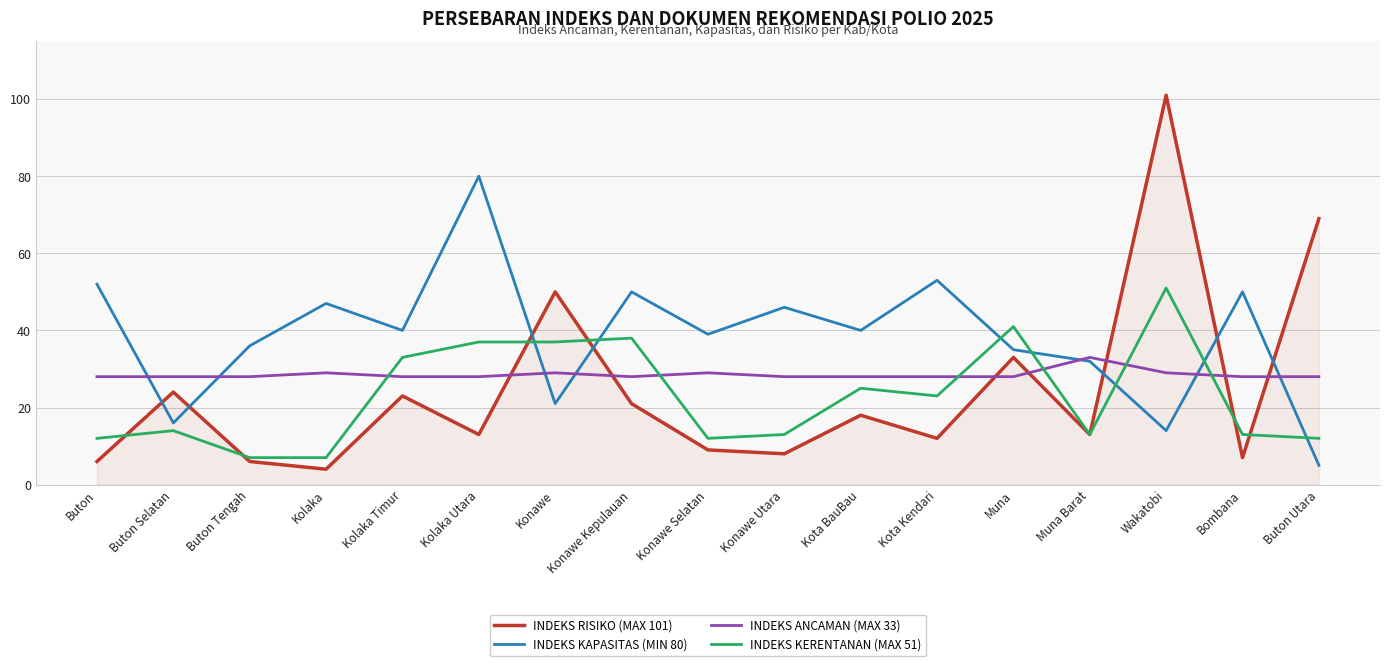

What is the lowest value of the INDEKS RISIKO (MAX 101) series?

4